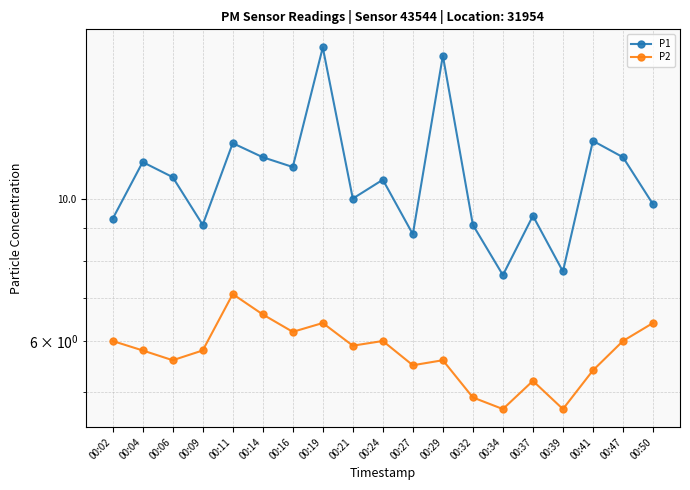

Is this an area chart (filled region under the line)?

No